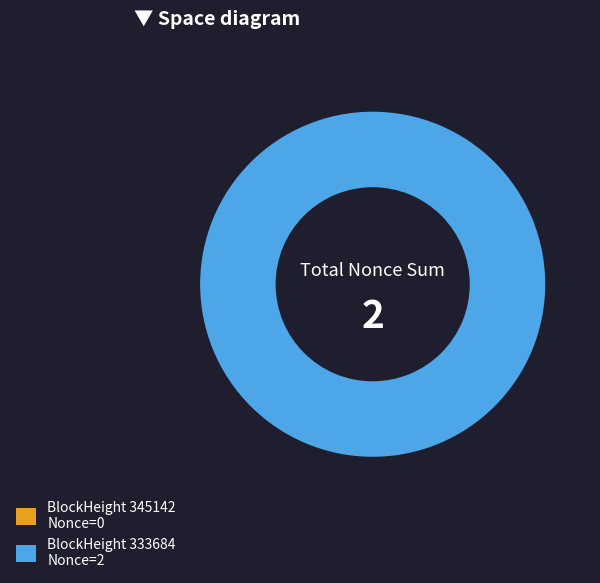

How many segments does this pie chart have?

2